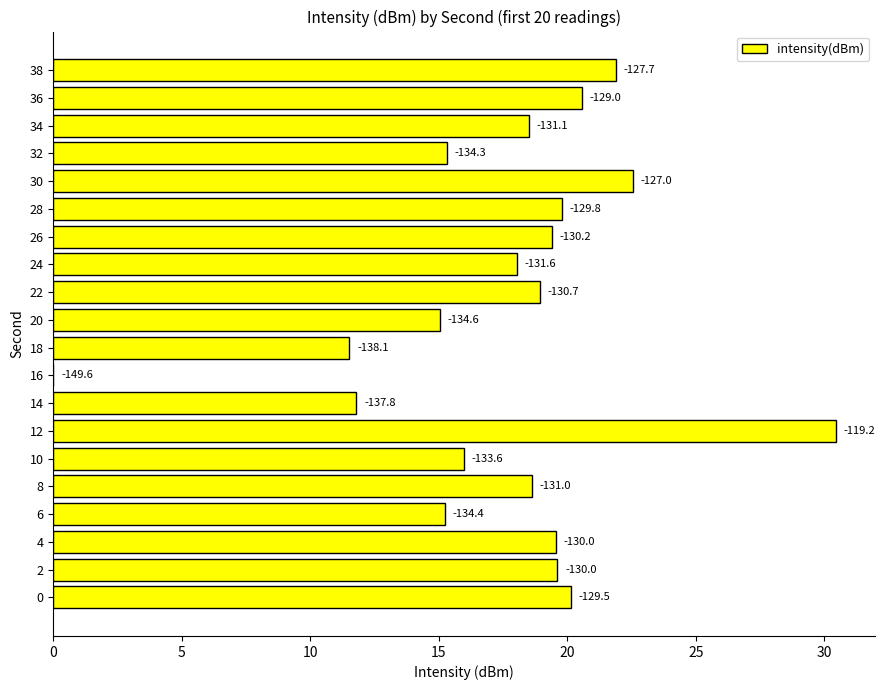

True or false: the data shows 29.1 at 24.

False